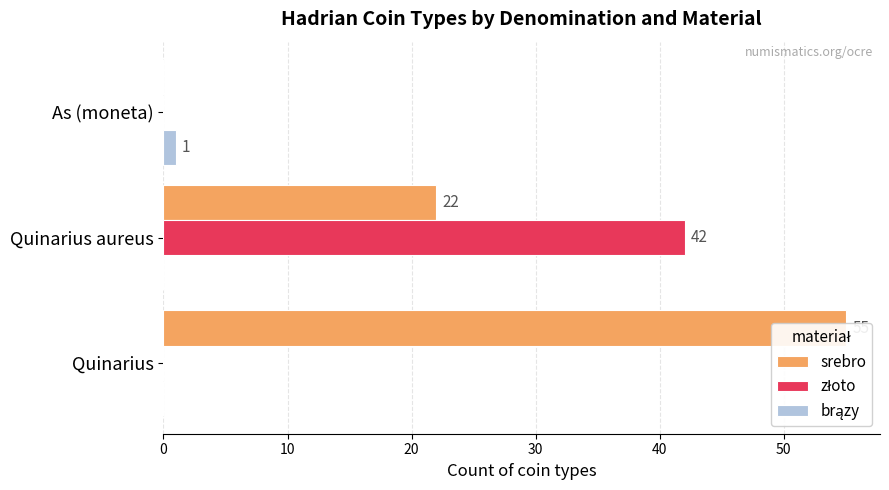

How many bars are there in each group?

3